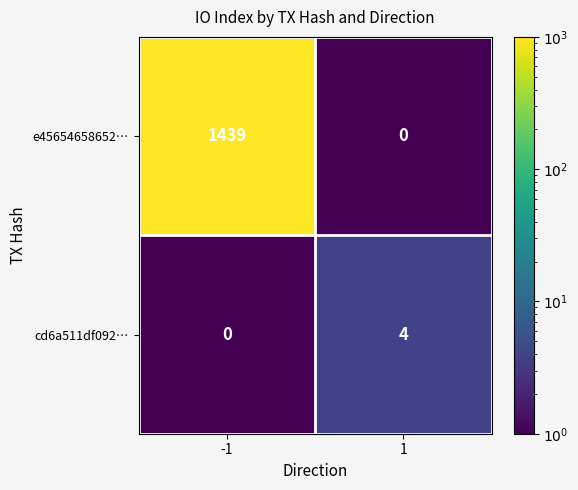

True or false: cd6a511df092… has a value of 4 at 1.

True